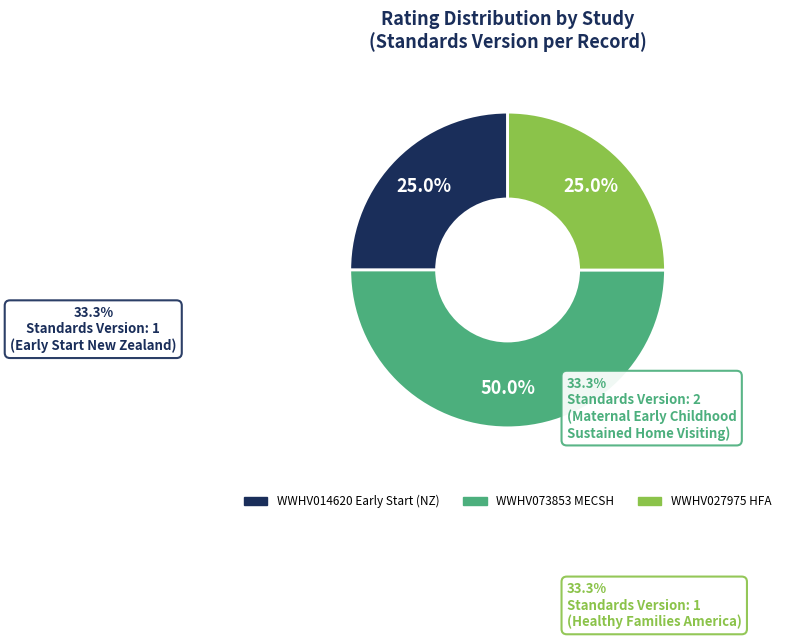

Approximately how many times larger is the value at WWHV027975 HFA compared to WWHV014620 Early Start (NZ)?

1.0